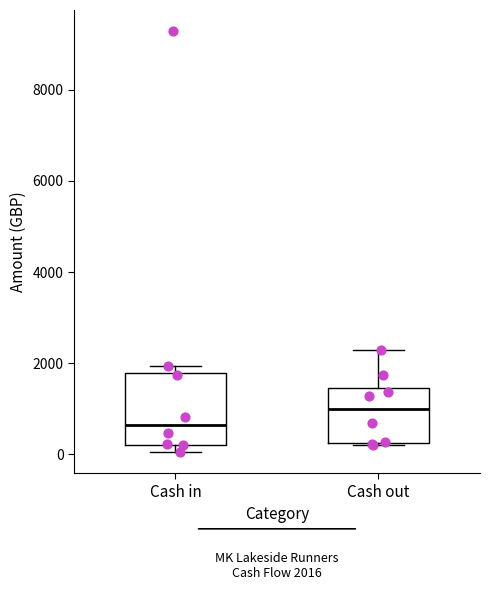

Which box is the tallest, from its lower edge to its upper edge?

Cash in